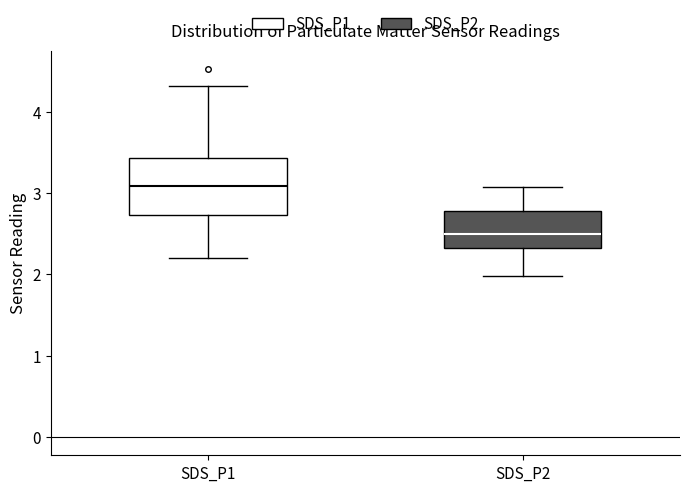

Comparing the boxes themselves (not the whiskers), which one is the tallest?

SDS_P1